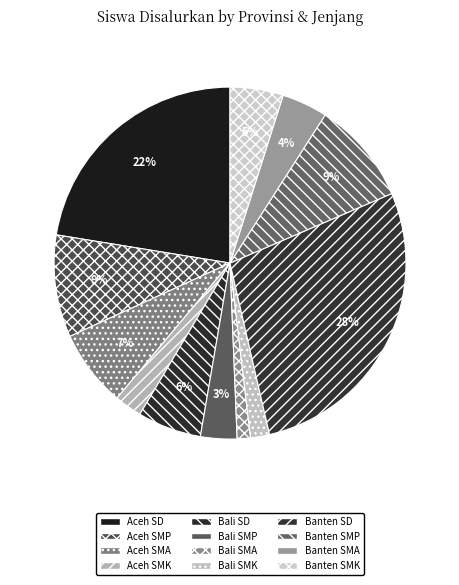

What is the smallest slice in the pie chart?

Bali SMA